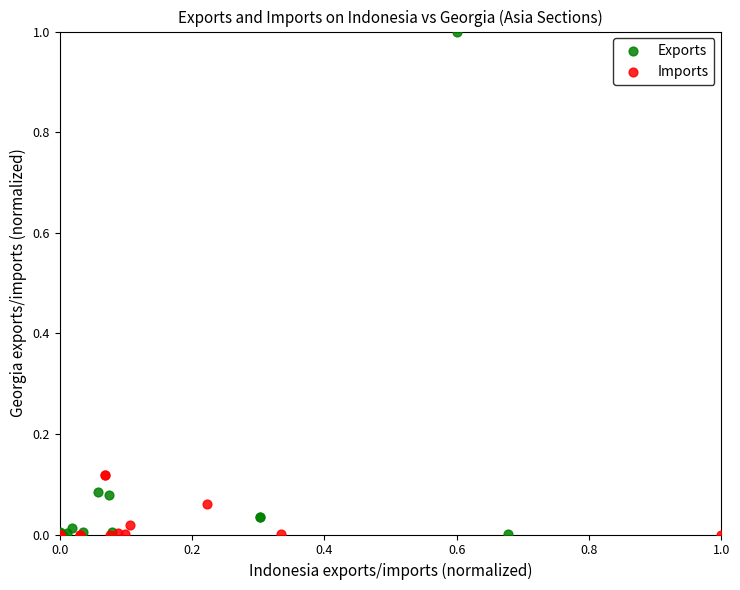

What are all the series names shown in the legend?

Exports, Imports